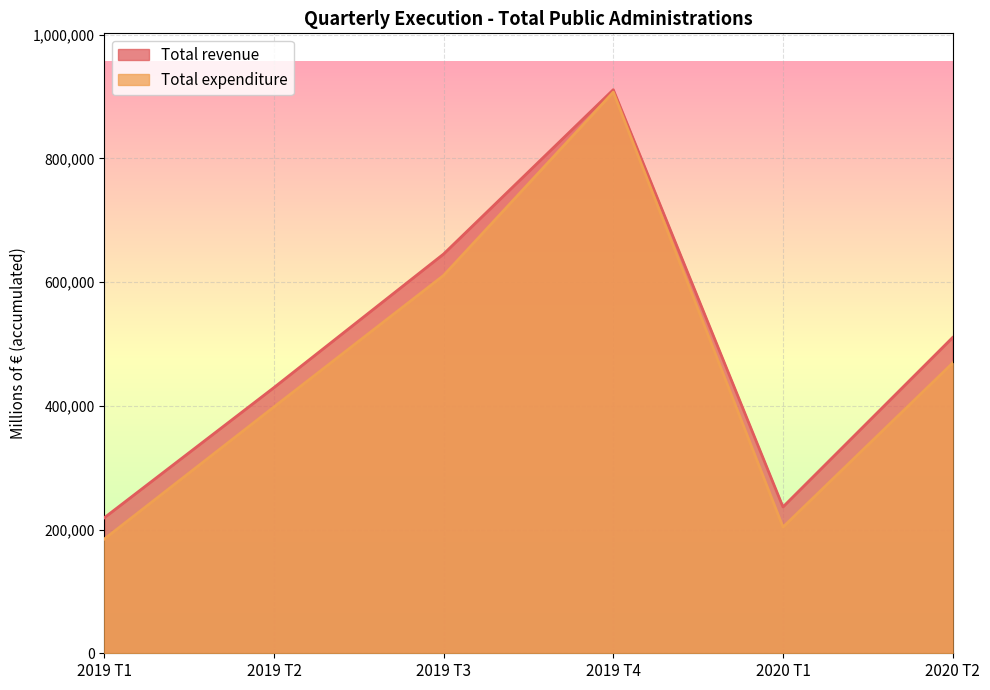

At which category is the sum across all series the highest?

2019 T4